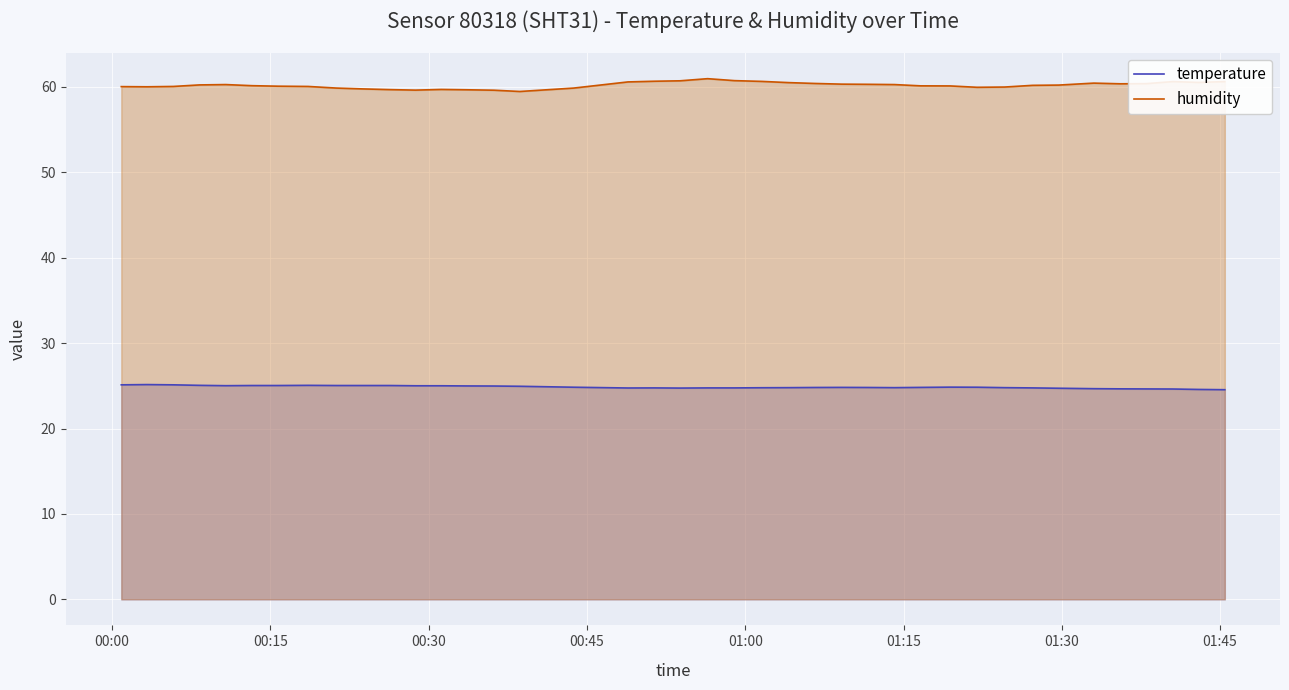

Count the number of categories in the chart.

40